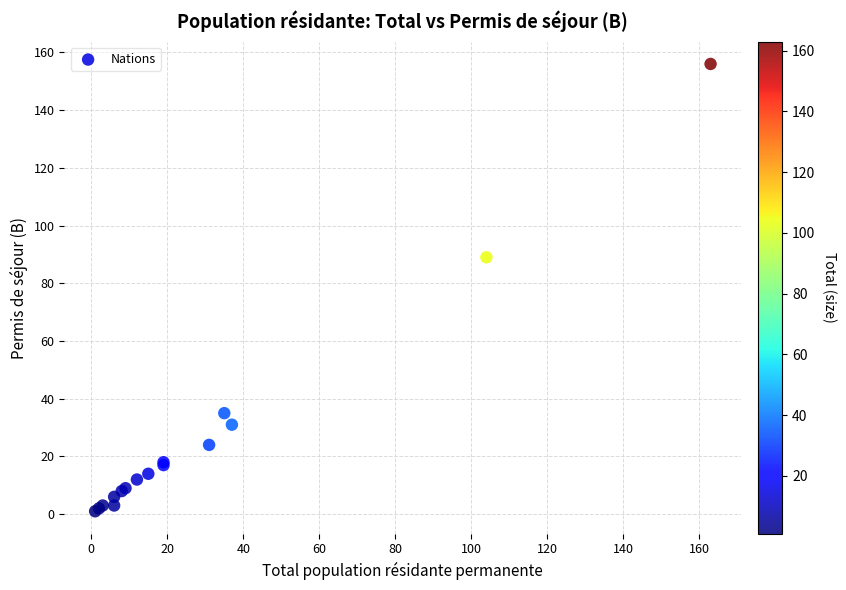

What Y value in the scatter plot is closest to 78?

89